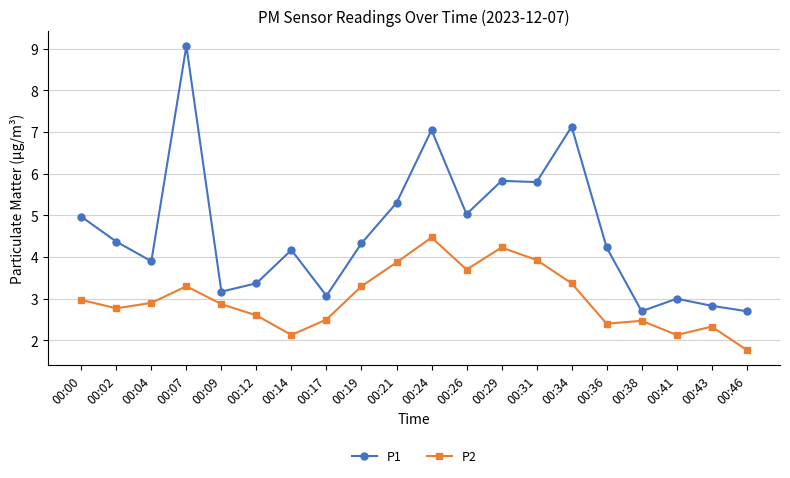

How many values in the P2 series exceed 2?

19